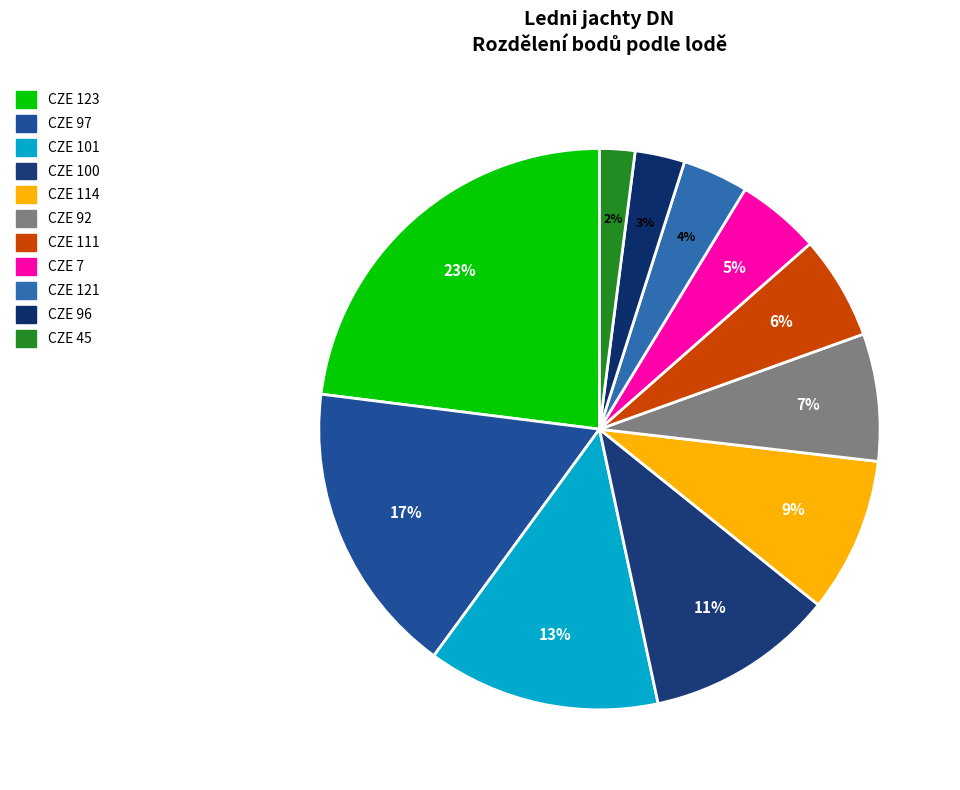

Count the number of slices in the pie.

11